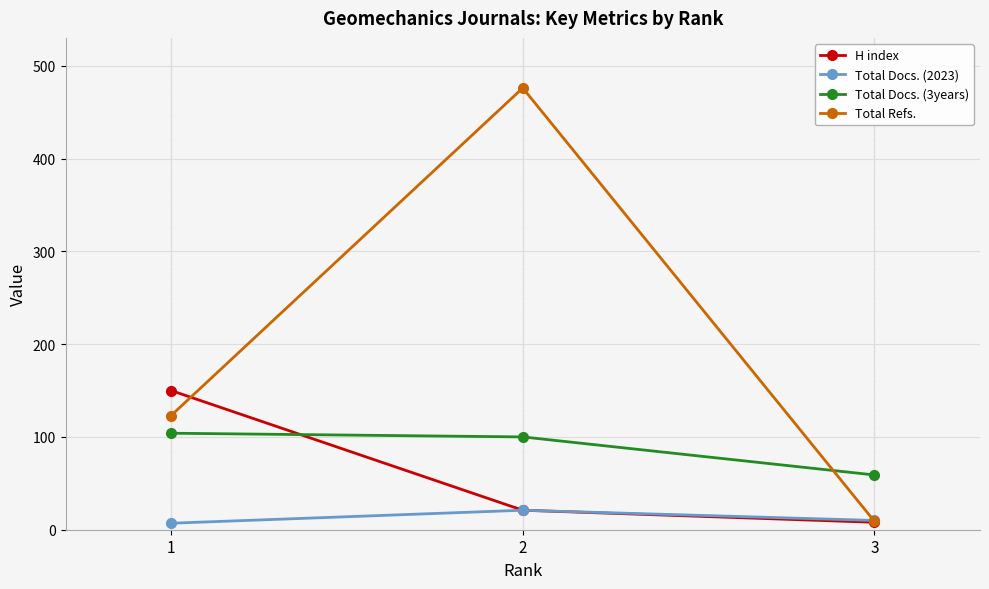

Count the number of categories in the chart.

3